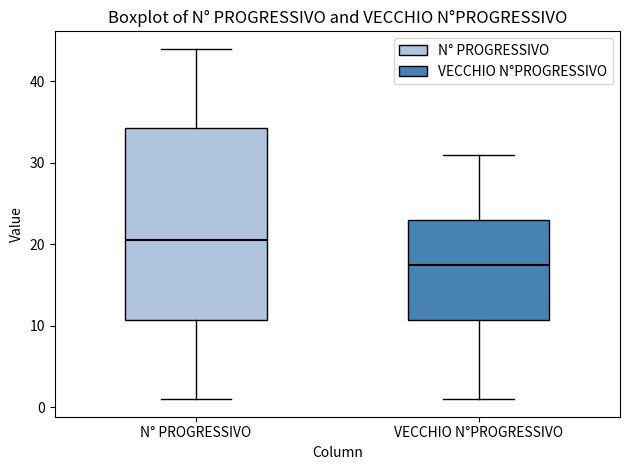

Which box is the tallest, from its lower edge to its upper edge?

N° PROGRESSIVO